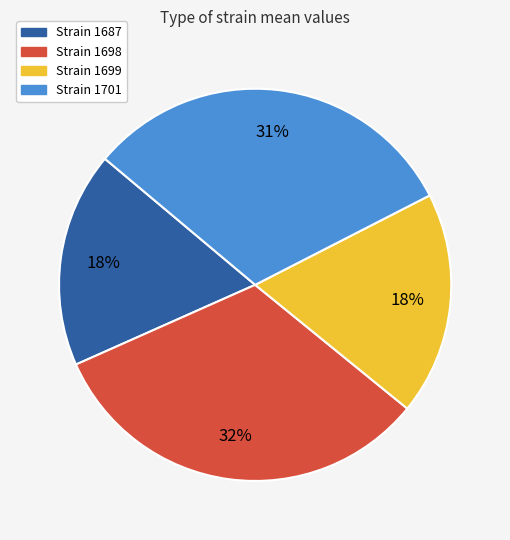

Does any single category account for the majority?

No